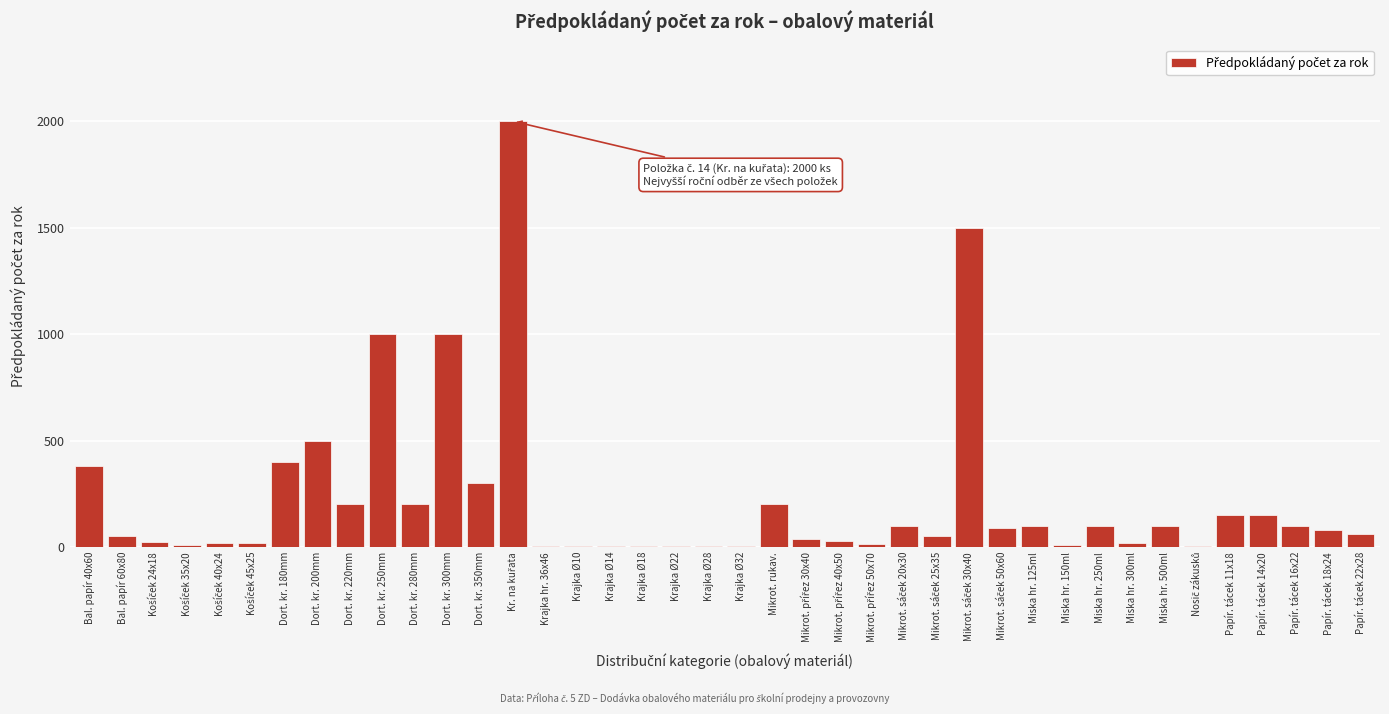

True or false: the data shows 200 at Dort. kr. 280mm.

True